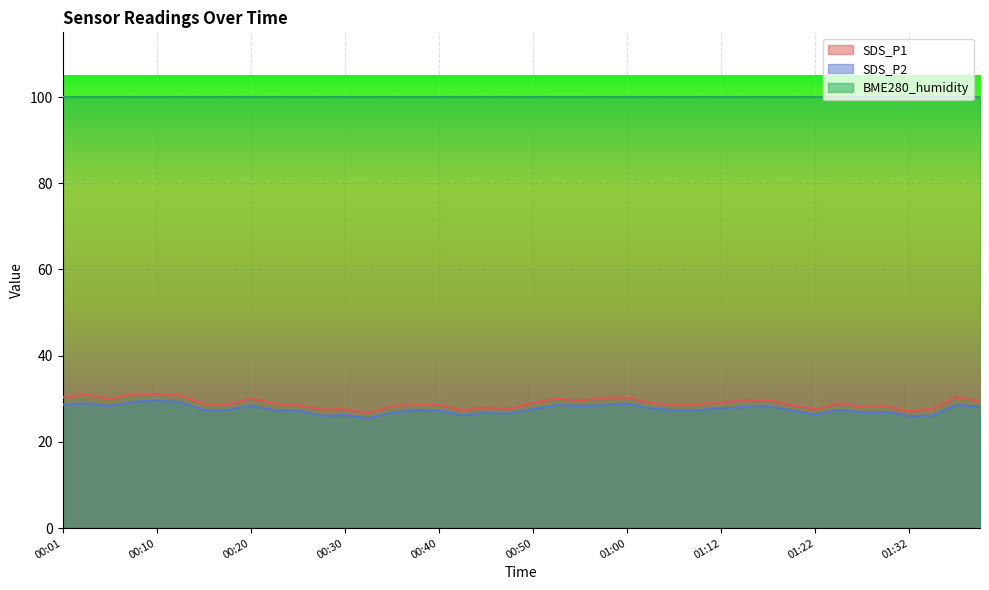

Is the value of SDS_P1 at 01:15 greater than the value of SDS_P2 at 00:18?

Yes